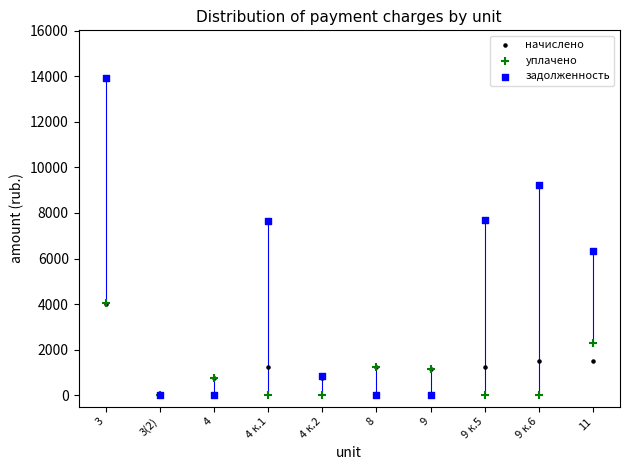

Which series has the widest spread of Y values?

задолженность